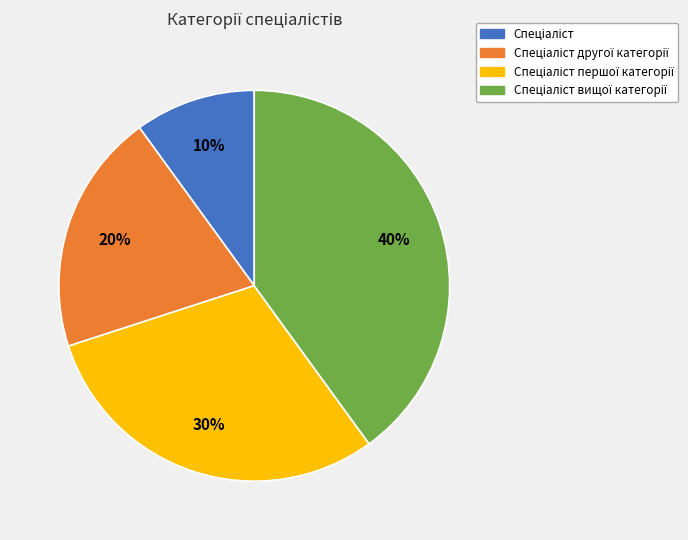

To the nearest percent, what is the difference between the largest and smallest slice percentages?

30%